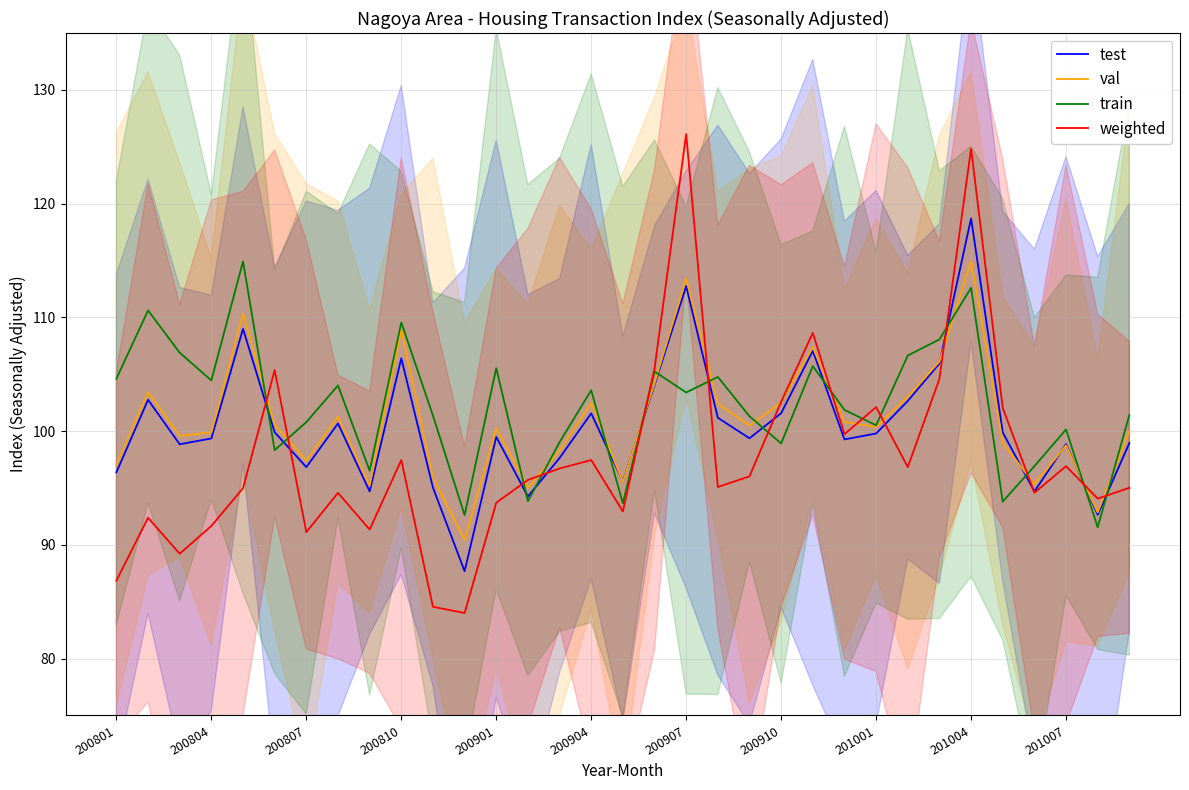

True or false: weighted has a value of 102.1 at 201001.

True